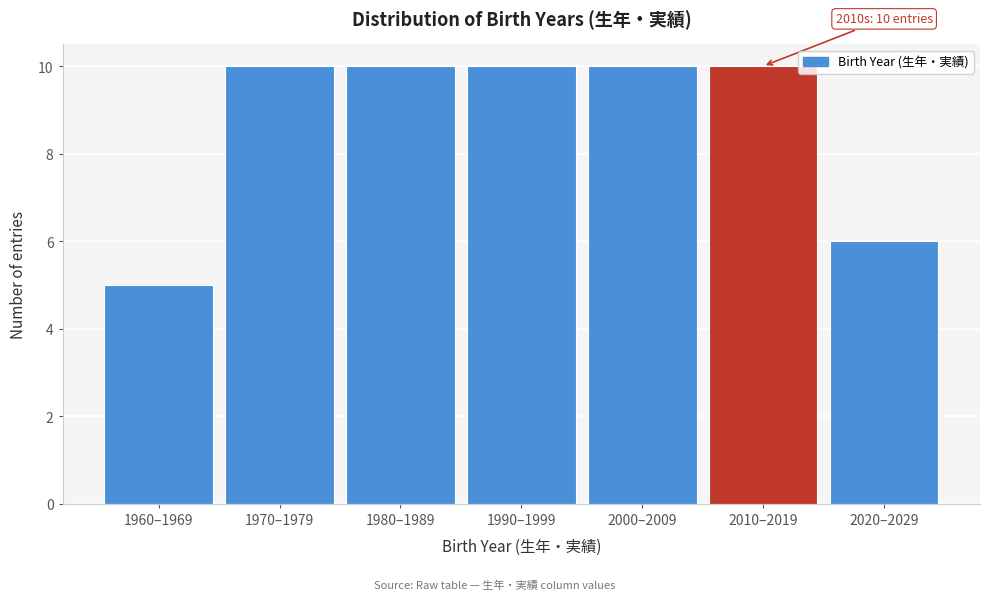

Reading left to right, list all the values displayed in this chart.

5	10	10	10	10	10	6